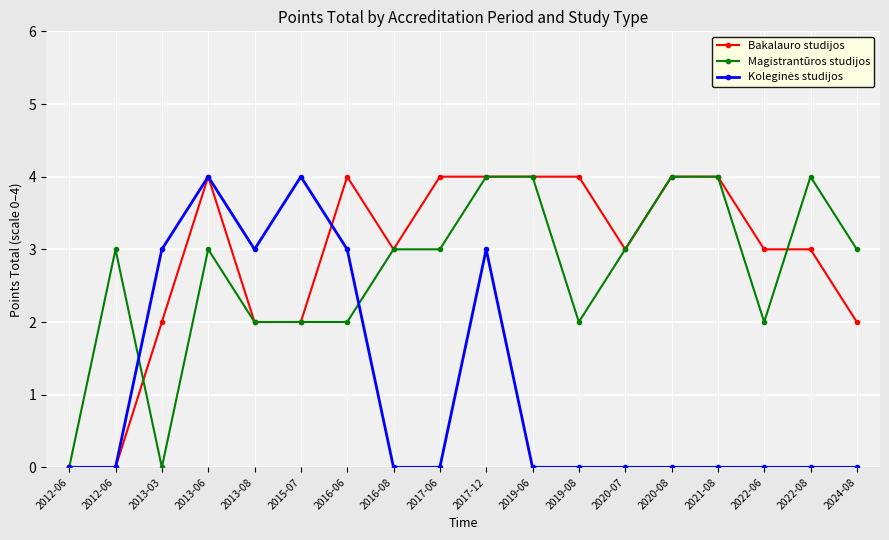

What is the total value across all series at 2021-08?

8